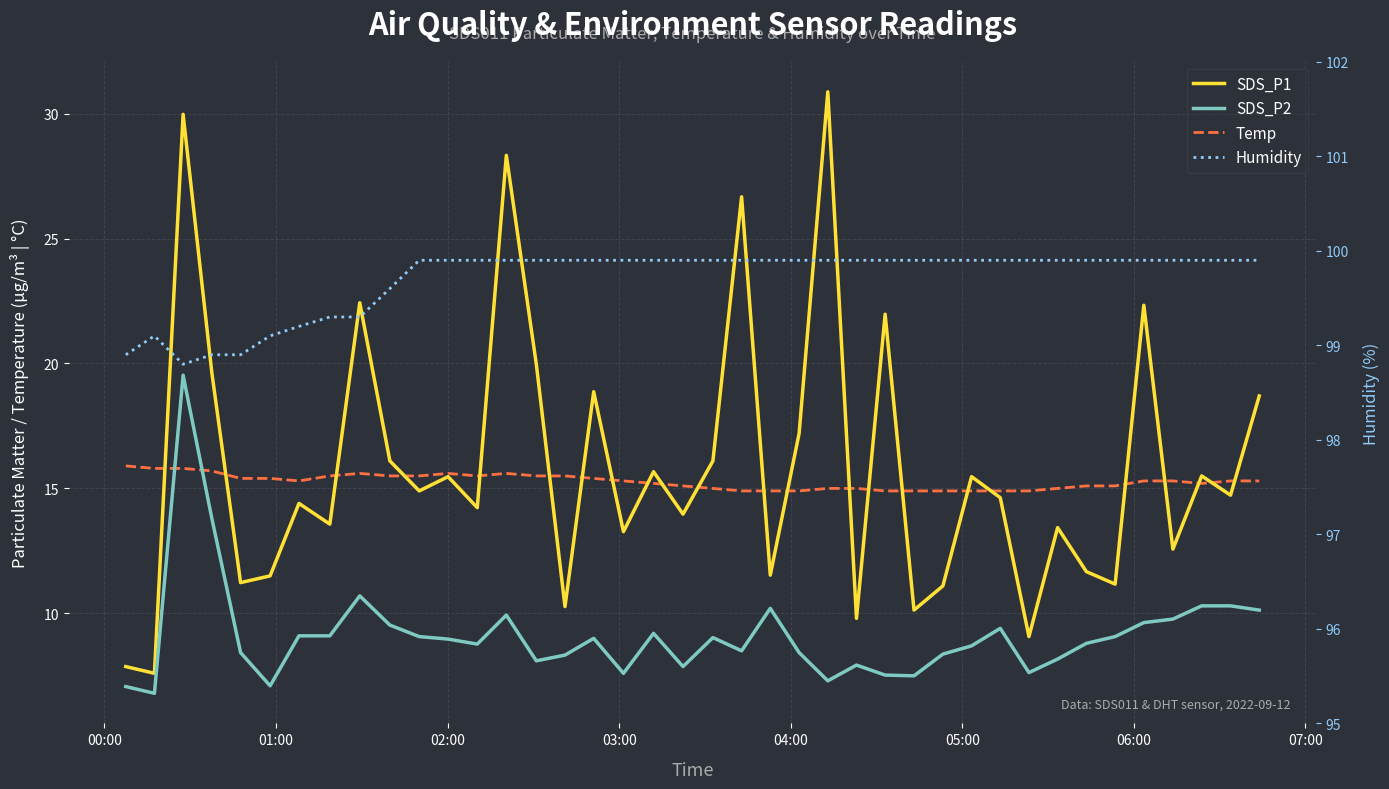

Is the value of Humidity at 17 greater than the value of SDS_P1 at 12?

Yes